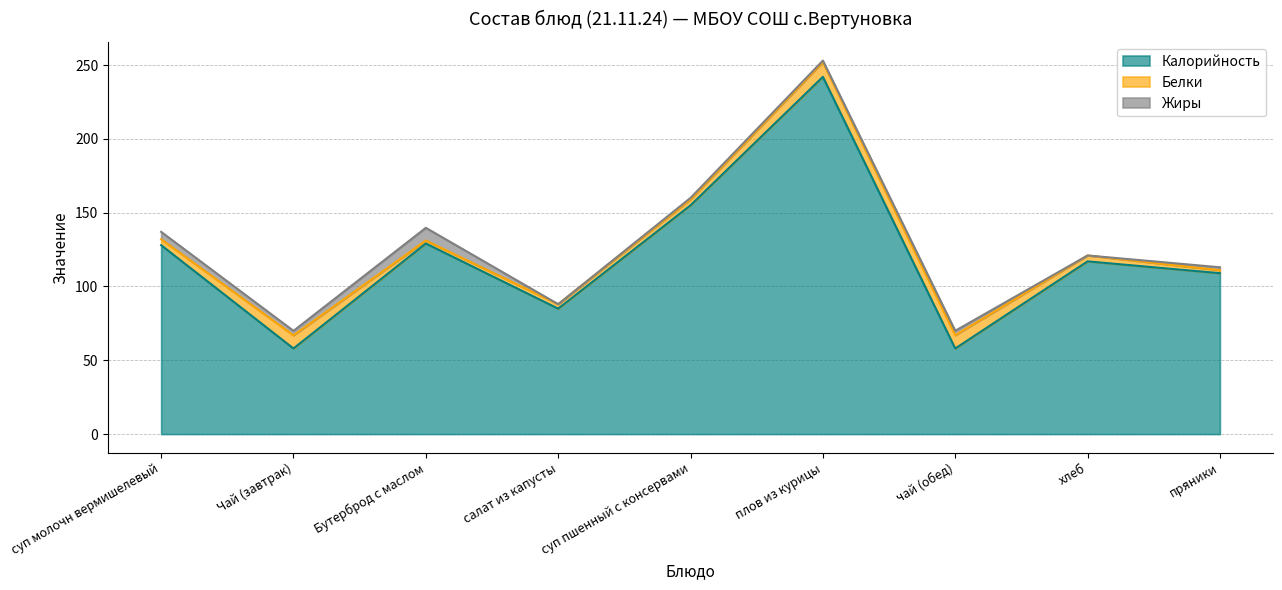

What is the value of the Белки point at the 8th from the left?

4.0